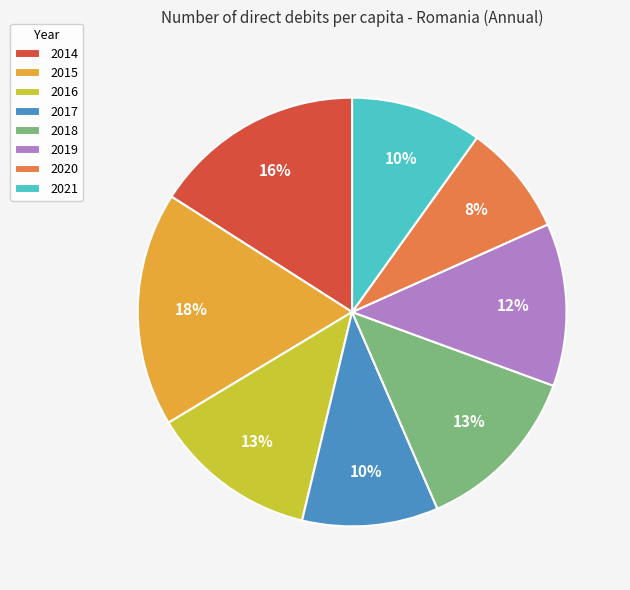

The 2021 slice represents 19% of the pie. True or false?

False